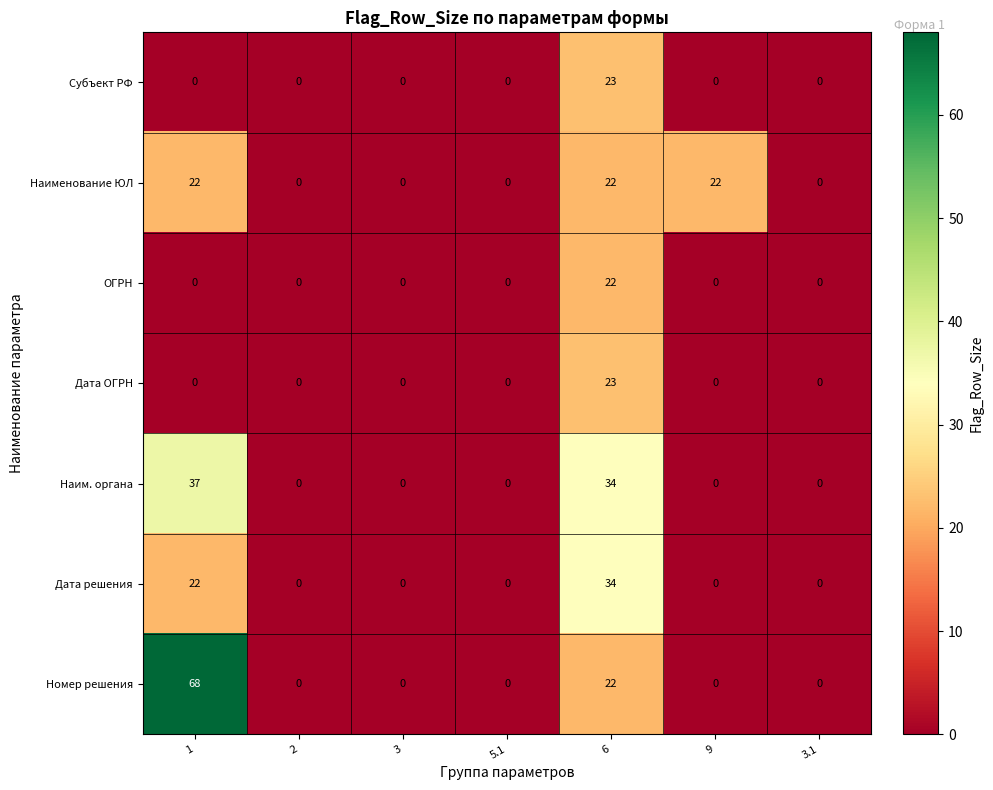

Count the Дата решения values in the range 0 to 22.

6